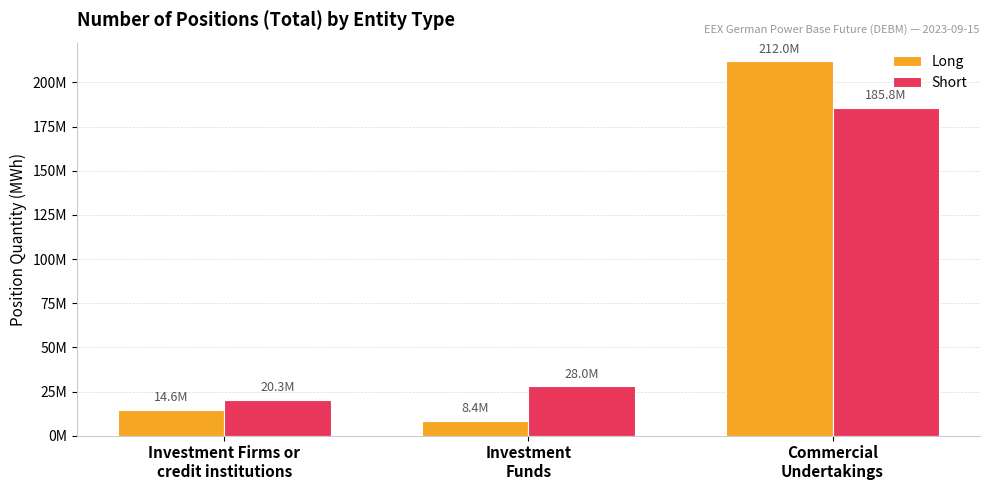

What is the difference between the maximum and minimum values in the Short series?

165554400.4